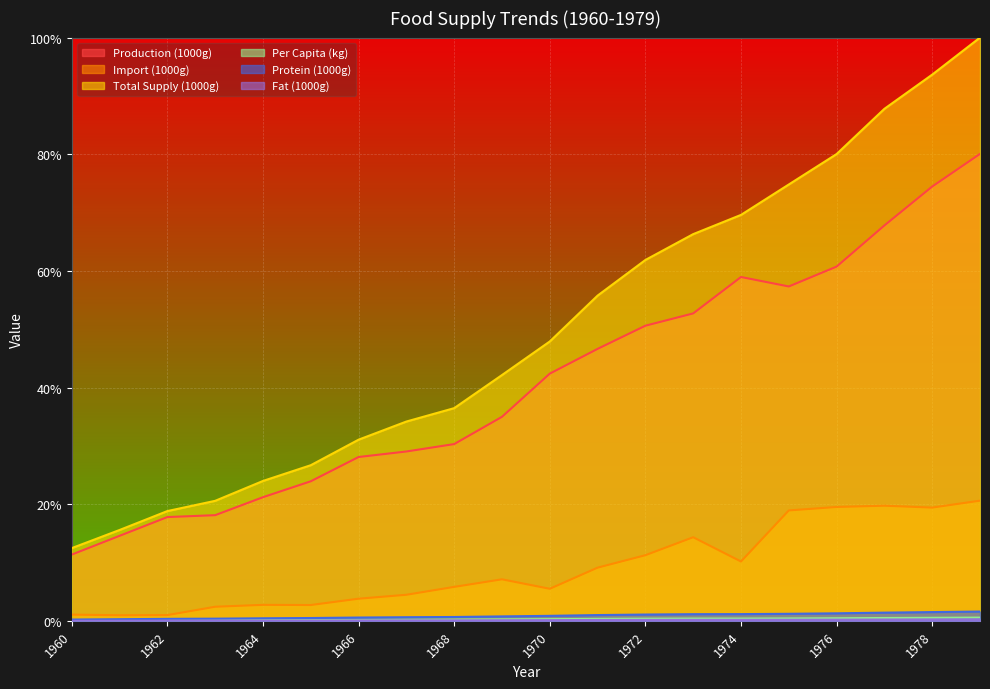

At which category is the sum across all series the highest?

1979